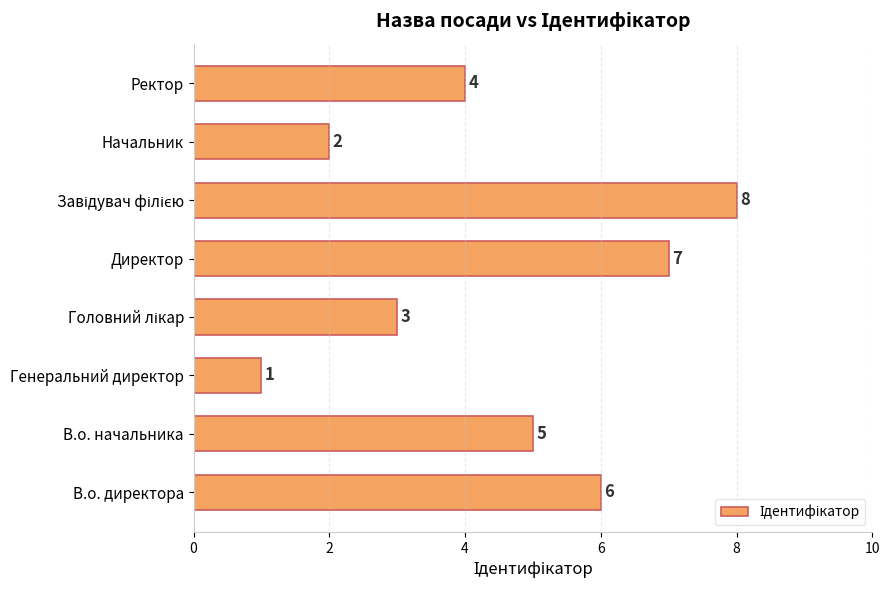

Is it true that the value at В.о. директора is 6?

True